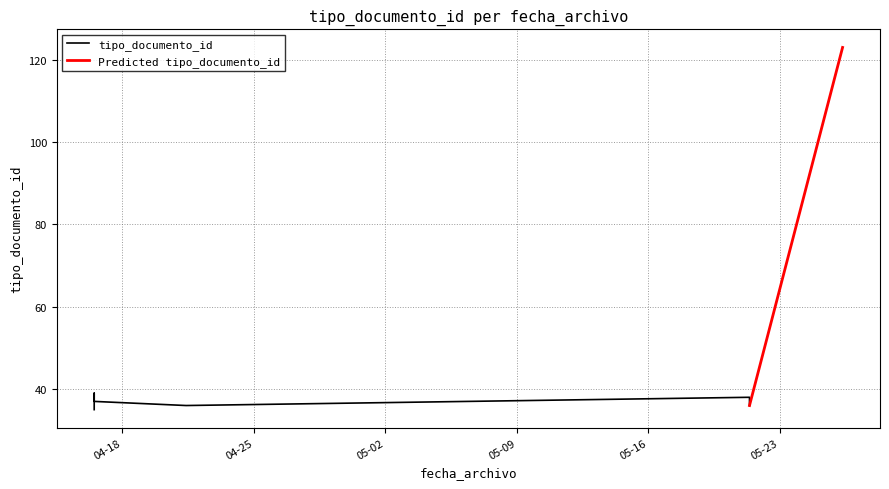

What is the average value?

48